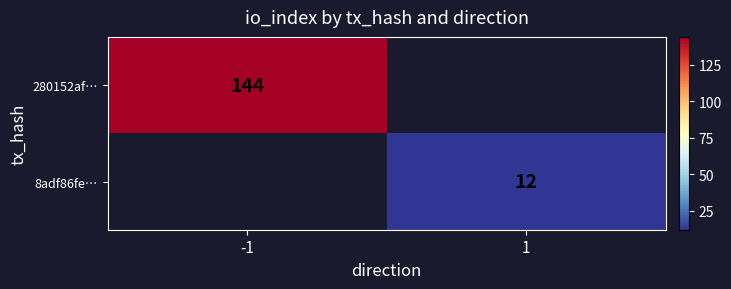

Is the value of 280152af… at -1 greater than the value of 8adf86fe… at 1?

Yes